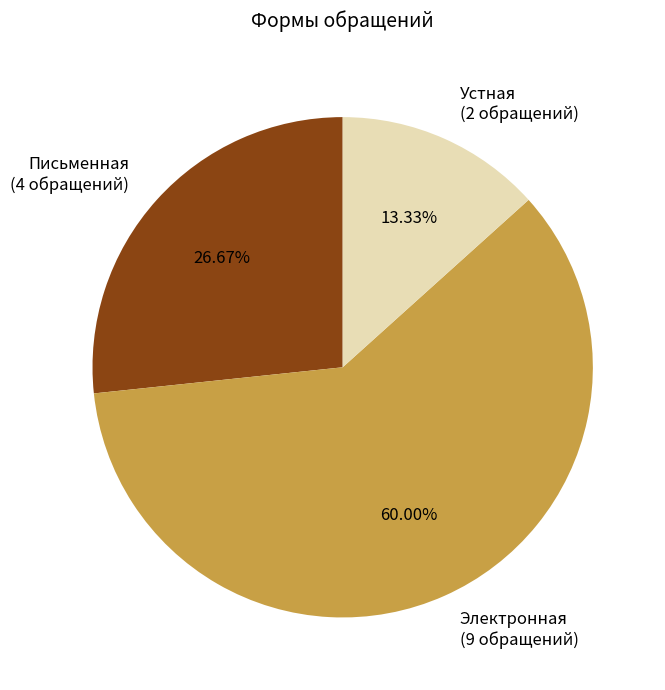

How many slices are in this pie chart?

3